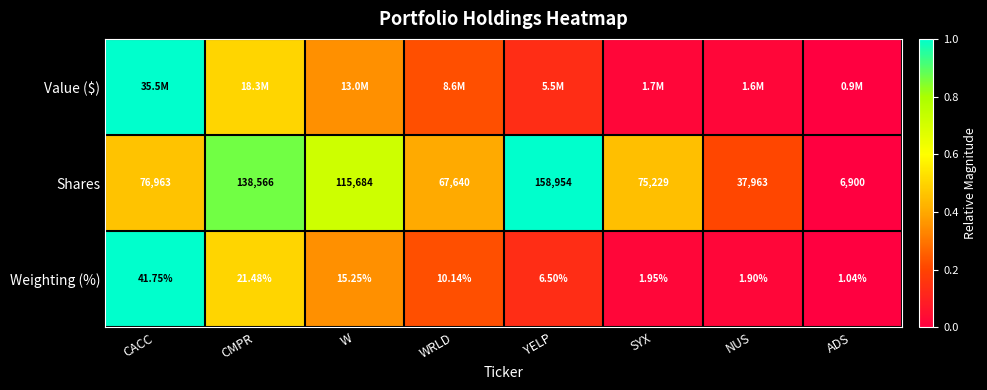

List the labels in order of Shares value, largest first.

YELP, CMPR, W, CACC, SYX, WRLD, NUS, ADS